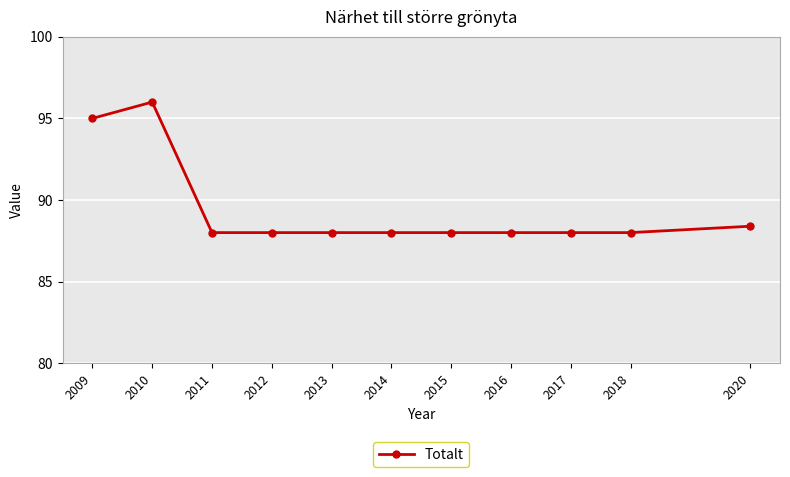

Does the chart have visible grid lines?

Yes